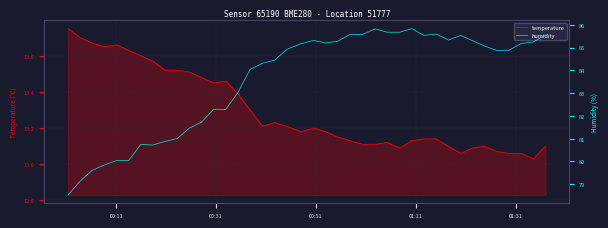

The temperature series shows 5.2 at 10. True or false?

False